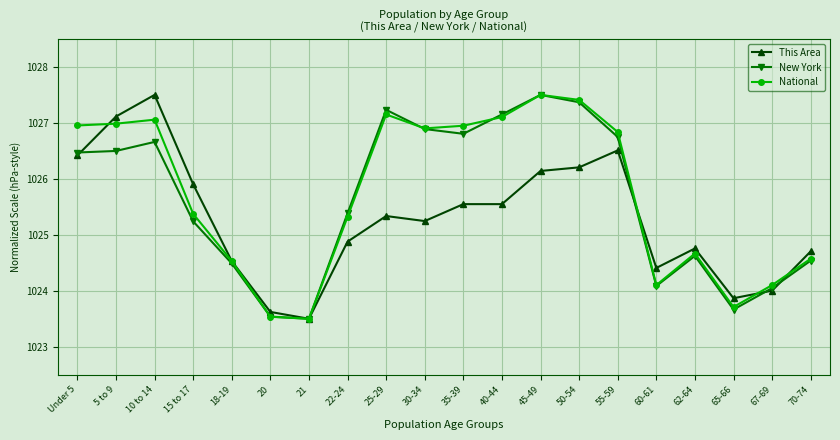

Between 21 and 67-69, which series saw the biggest shift?

National